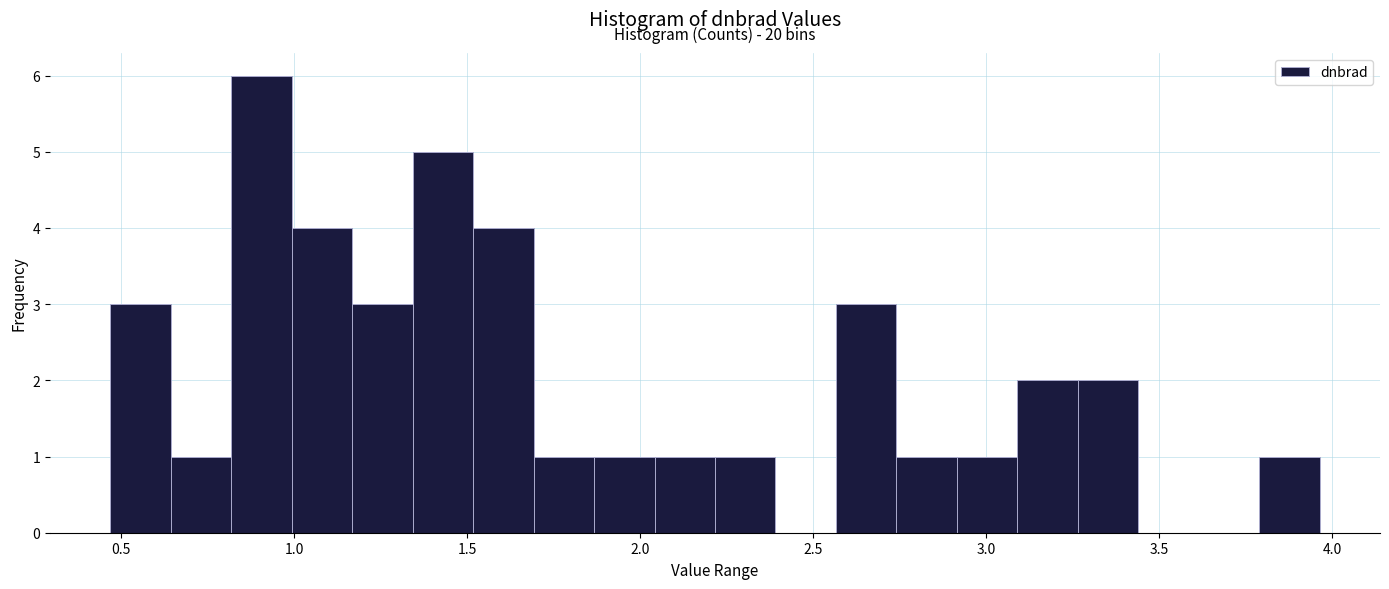

Read against the x-axis, roughly where is the centre of the tallest bar?

0.90